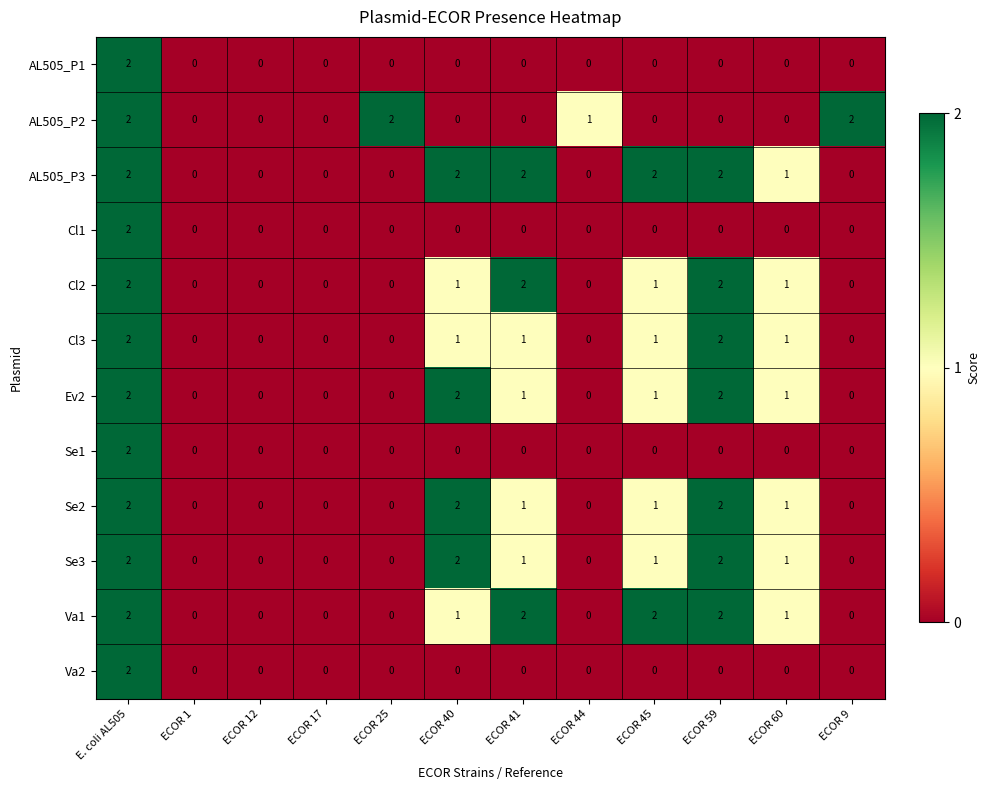

At which category is the sum across all series the highest?

E. coli AL505